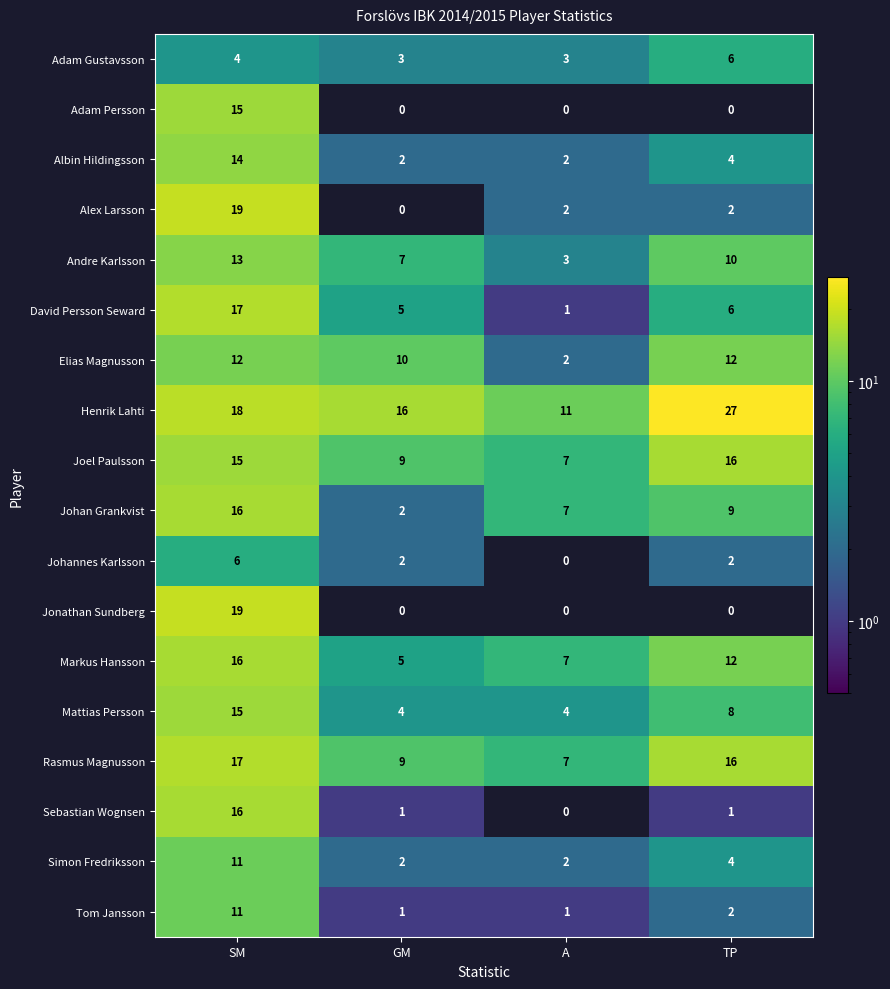

True or false: Mattias Persson has a value of 2 at A.

False